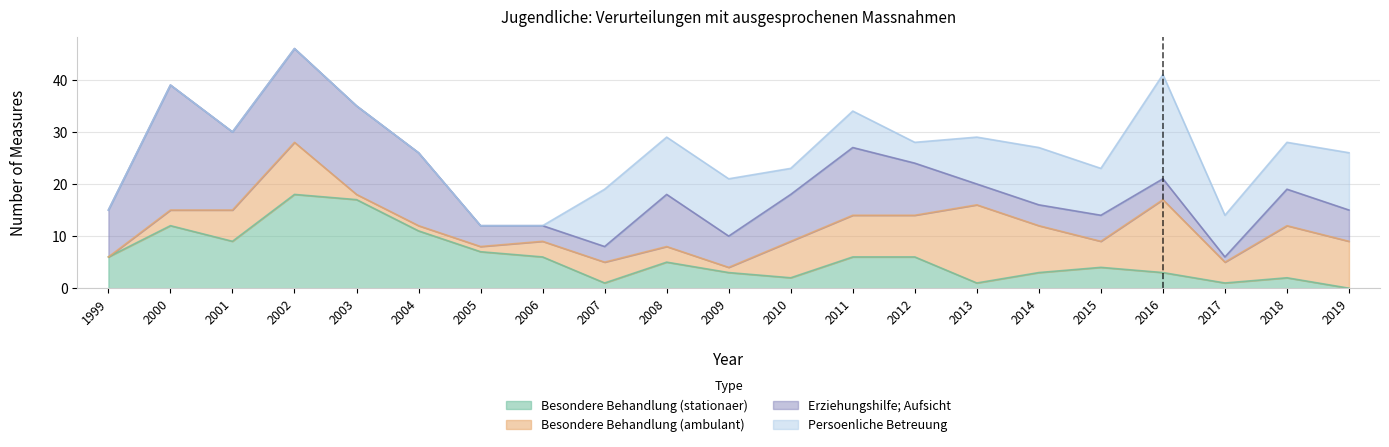

Which series has the widest spread of values?

Erziehungshilfe; Aufsicht